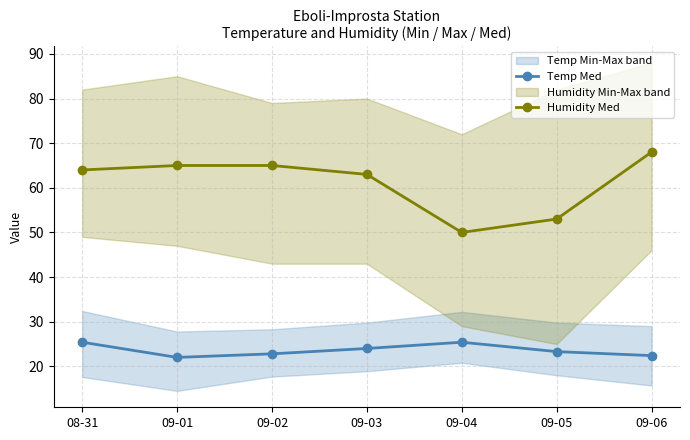

What is the sum of the Humidity Max values at 09-06 and 09-04?

160.0